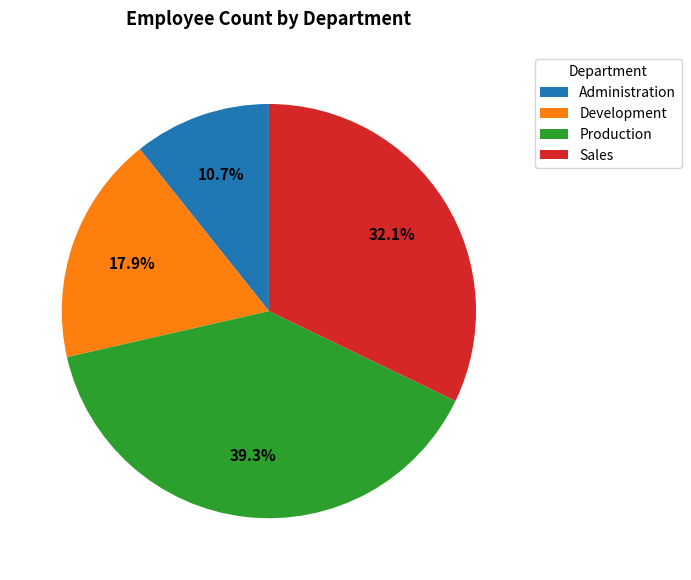

To the nearest percent, what is the average slice percentage?

25%